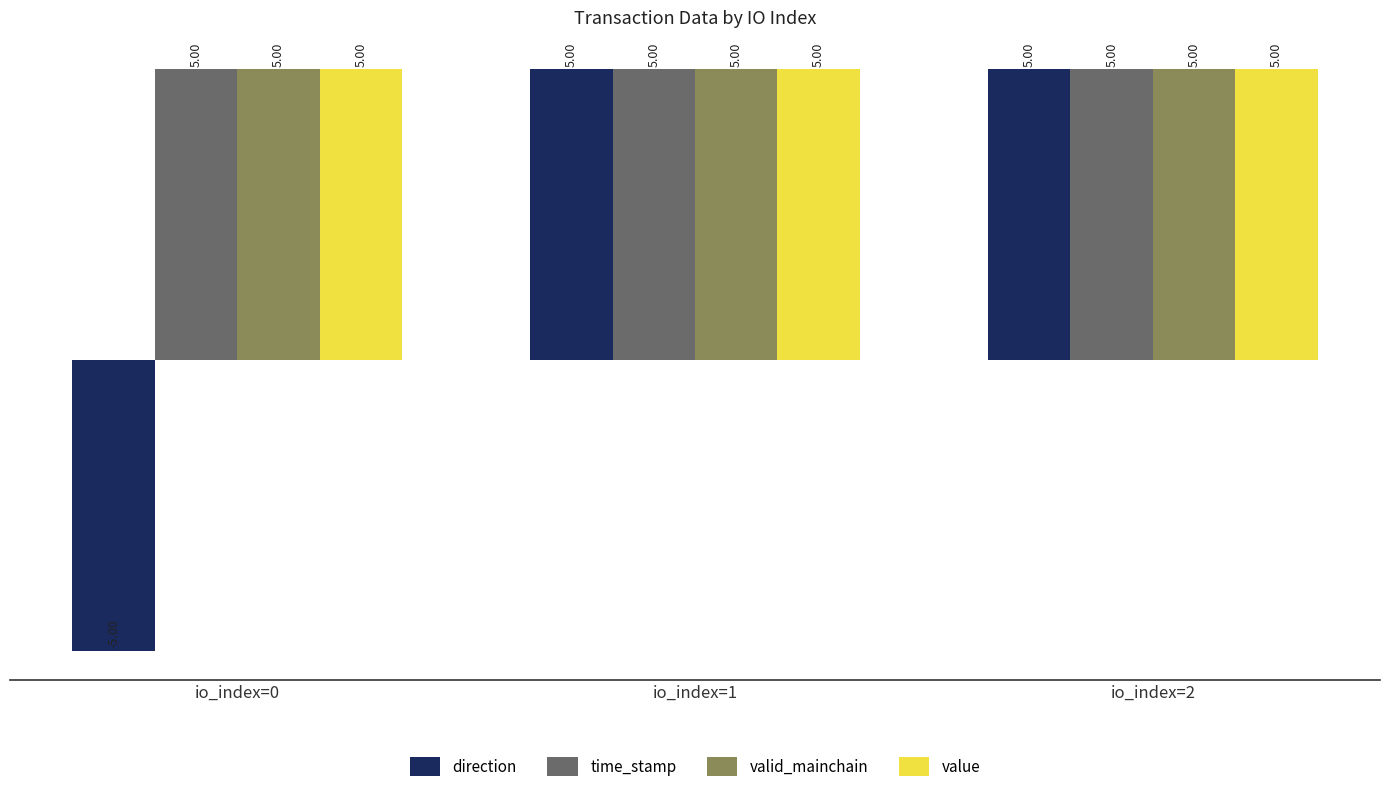

Reading left to right, what are all the values shown in this chart?

direction: -5.0	5.0	5.0
time_stamp: 5.0	5.0	5.0
valid_mainchain: 5.0	5.0	5.0
value: 5.0	5.0	5.0